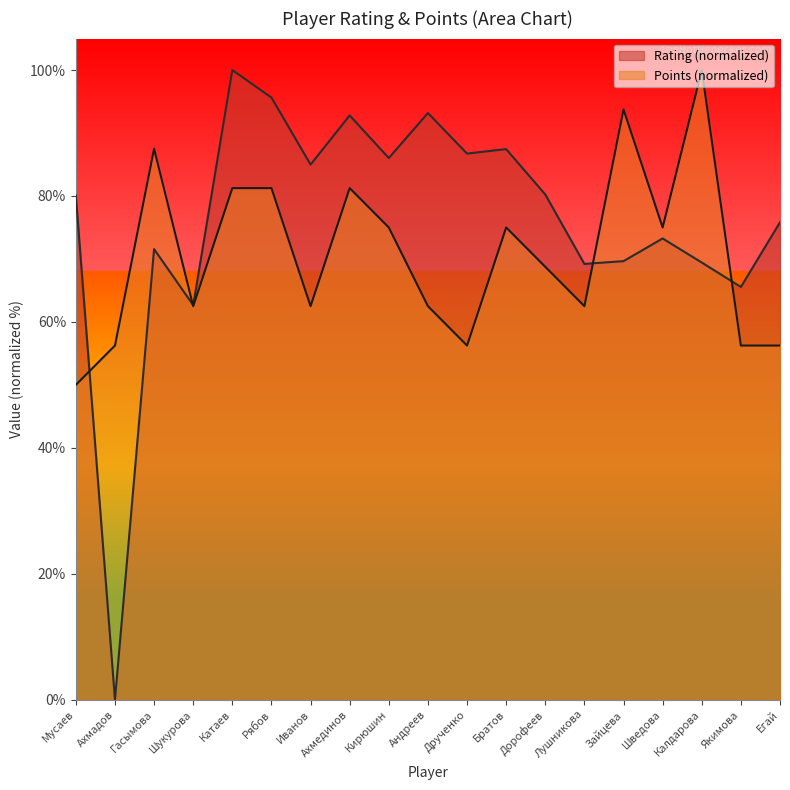

How many interior local peaks does the Rating series have?

6